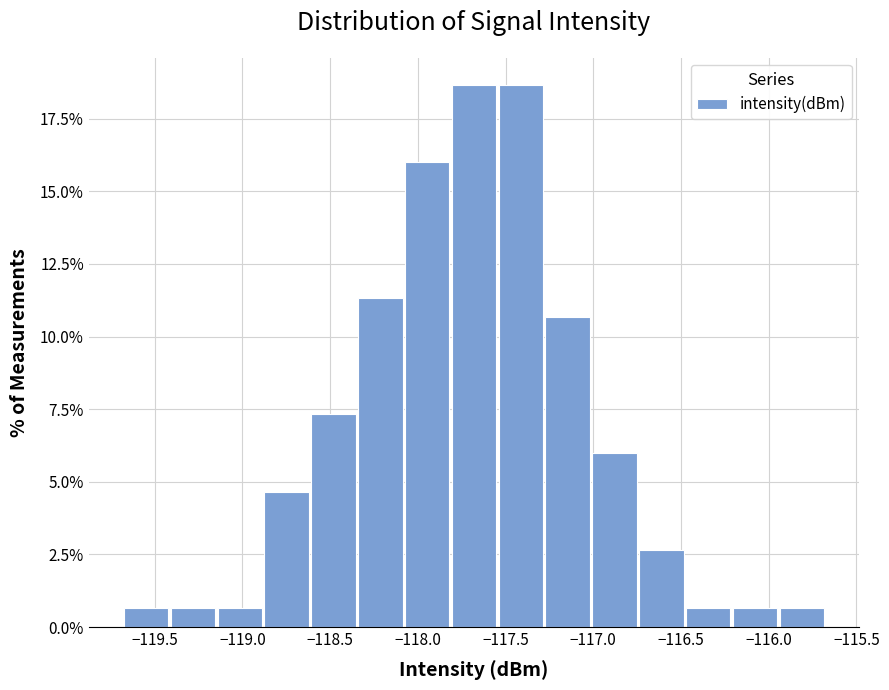

Reading left to right, transcribe this chart: for each bar, give the range it covers on the x-axis and its height. Neither the bar edges nor the heights are printed on the chart, so give them approximately, as read against the axes.

-119.70 to -119.40: 0.5
-119.40 to -119.15: 0.5
-119.15 to -118.85: 0.5
-118.85 to -118.60: 4.5
-118.60 to -118.35: 7.5
-118.35 to -118.05: 11.5
-118.05 to -117.80: 16.0
-117.80 to -117.55: 18.5
-117.55 to -117.25: 18.5
-117.25 to -117.00: 10.5
-117.00 to -116.75: 6.0
-116.75 to -116.45: 2.5
-116.45 to -116.20: 0.5
-116.20 to -115.95: 0.5
-115.95 to -115.65: 0.5